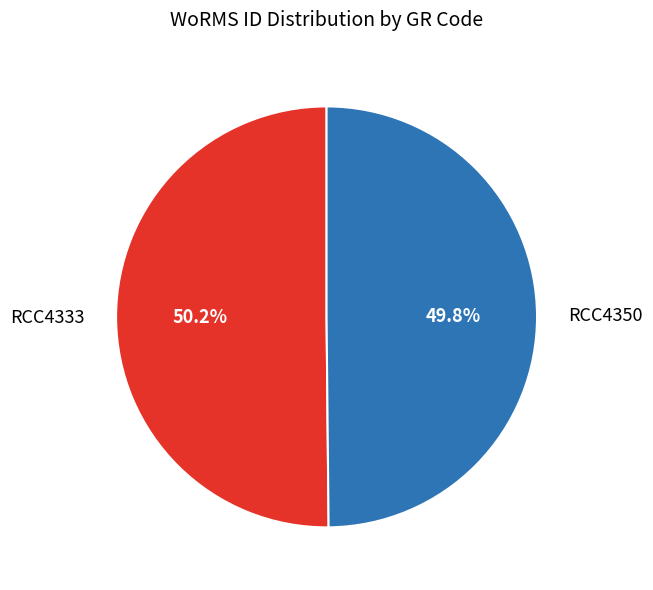

What percentage do RCC4333 and RCC4350 together represent?

100.0%